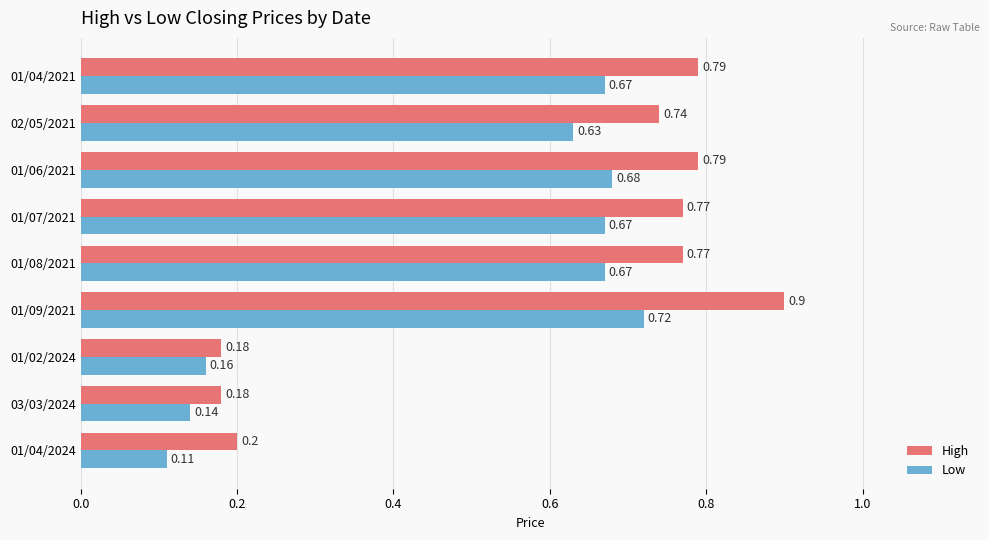

Which series has the largest total across all categories?

High